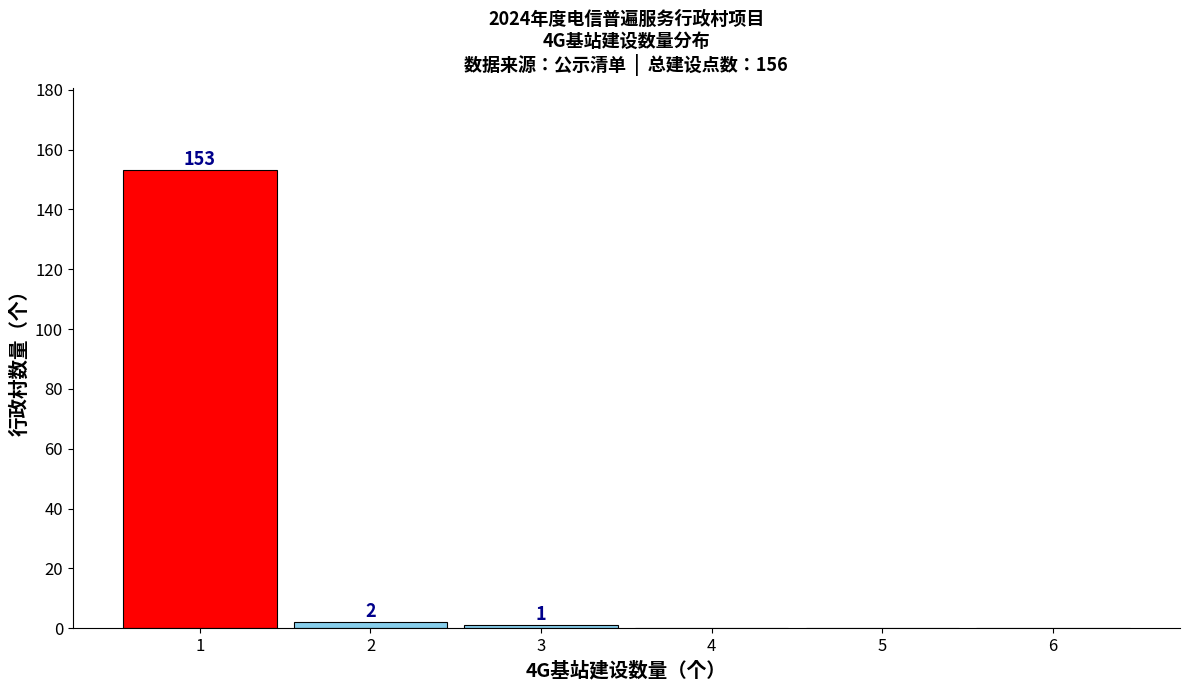

Reading right to left, extract all data points from this chart.

6=0	5=0	4=0	3=1	2=2	1=153